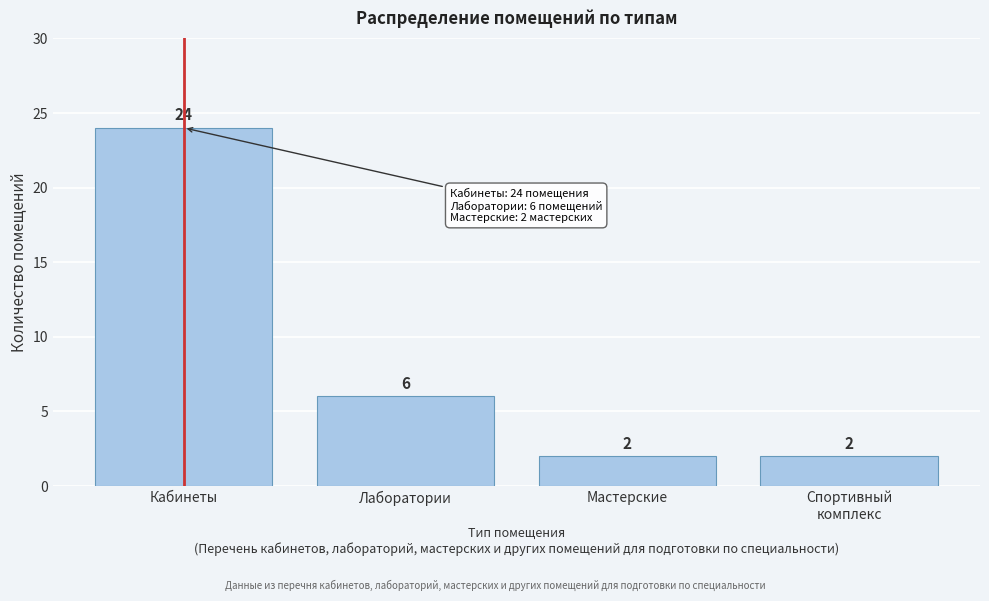

Reading left to right, list all the values displayed in this chart.

24	6	2	2